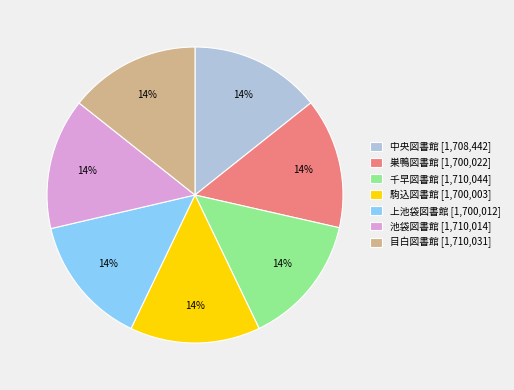

Is it true that 巣鴨図書館 is 14% of the pie?

True